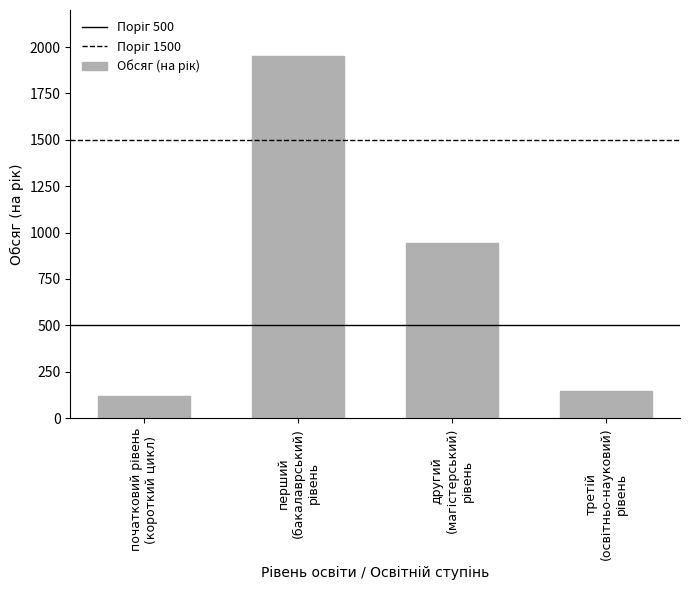

What is the difference between the maximum and minimum values?

1830